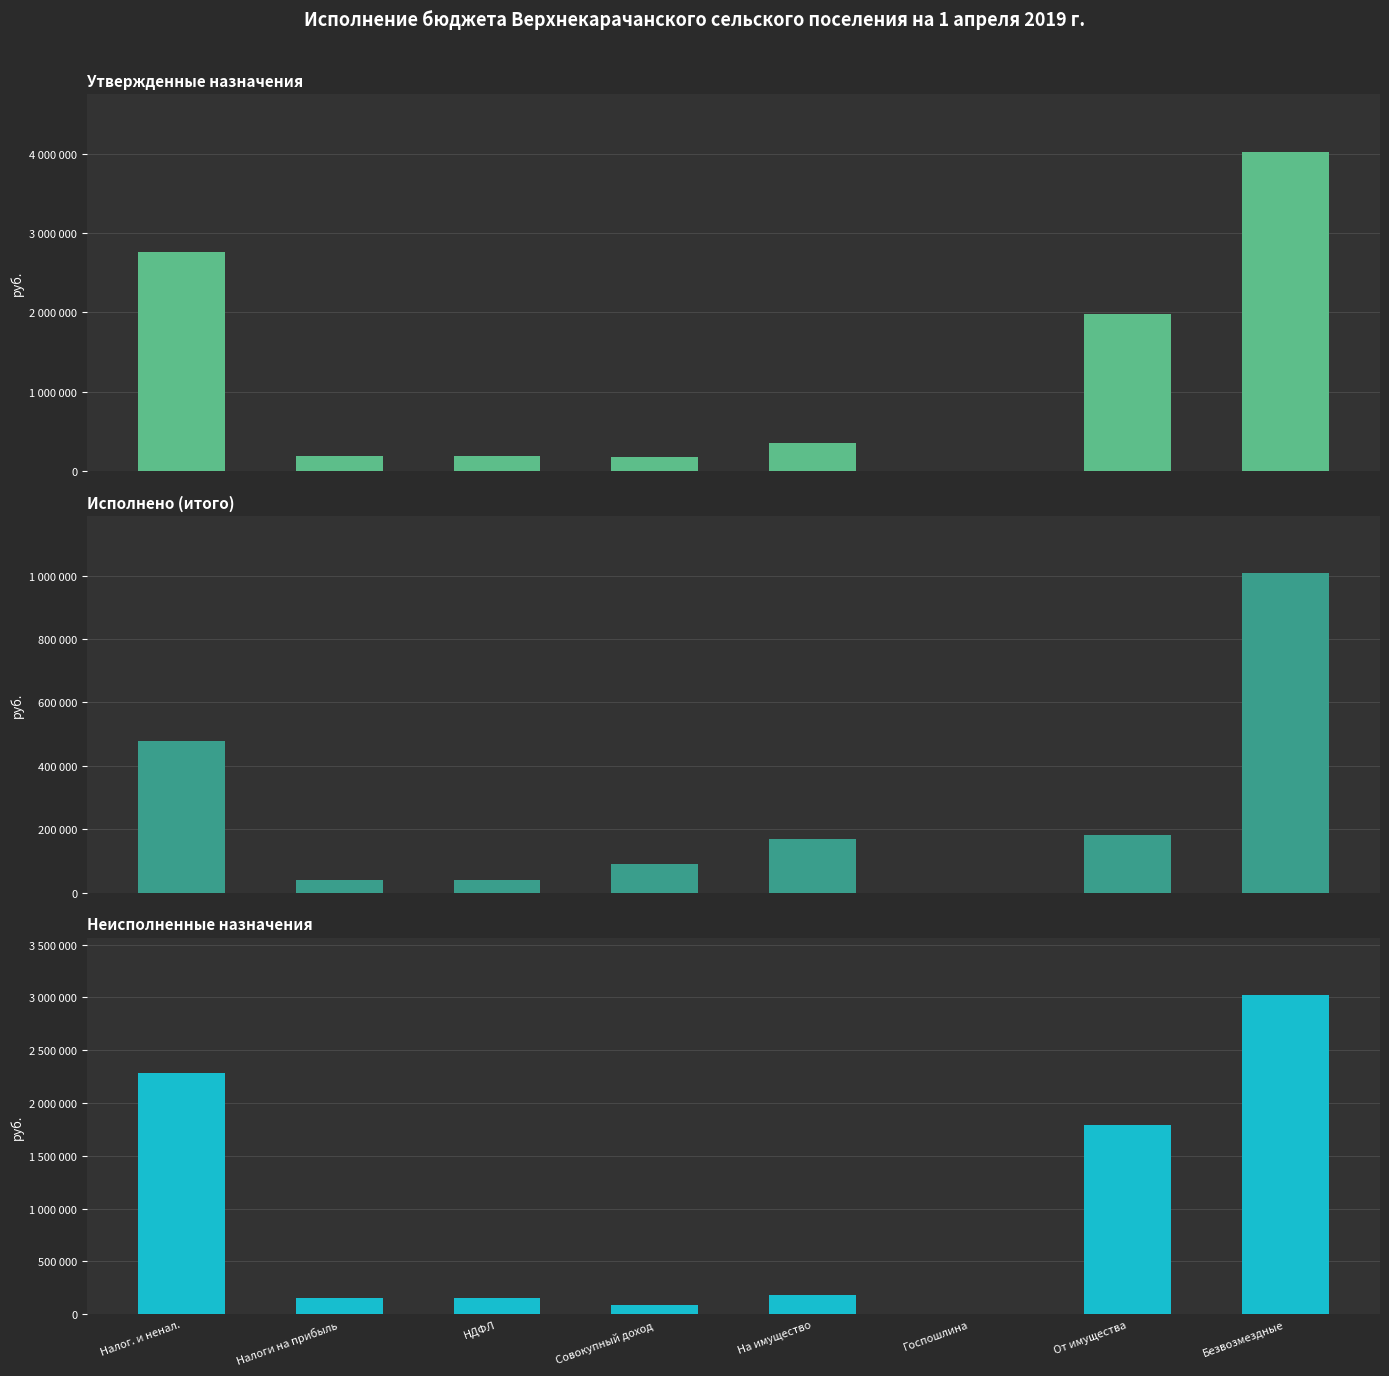

At which label does Утвержденные назначения first exceed 345900?

Налог. и ненал.